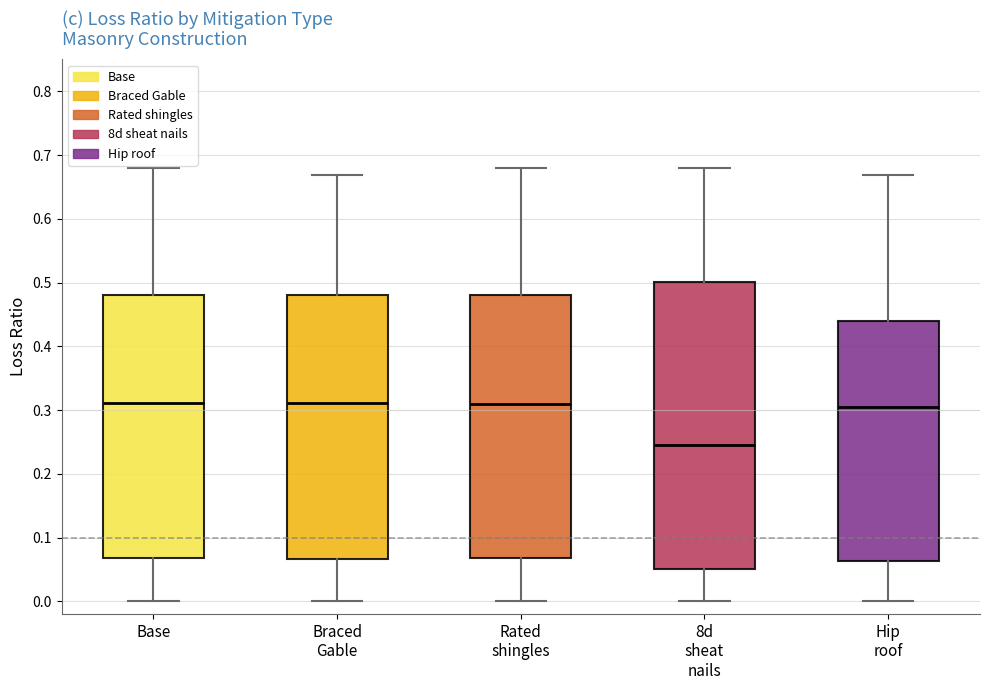

Where is the lower edge of the box for Base on the y-axis? The values are not printed on the chart, so give them approximately, as read against the axis.

0.07